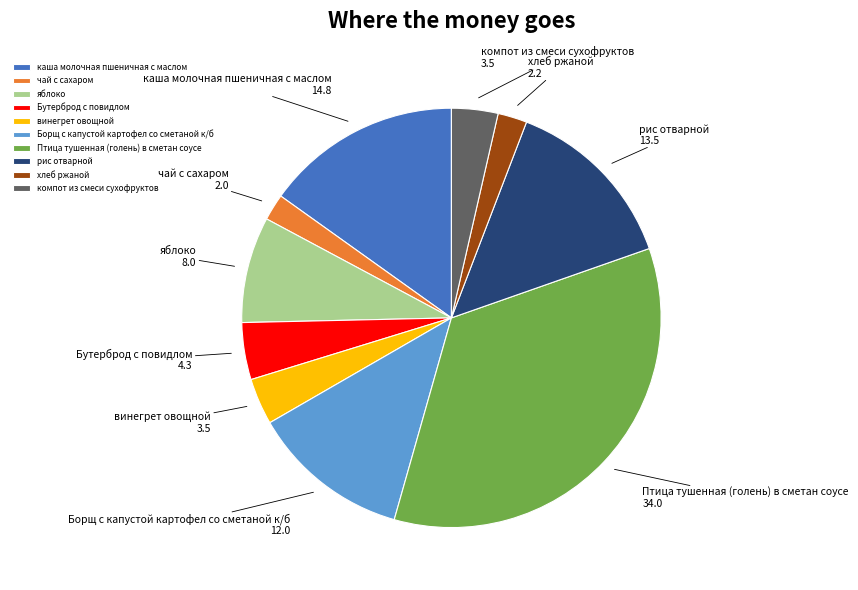

Is it true that Птица тушенная (голень) в сметан соусе is 35% of the pie?

True